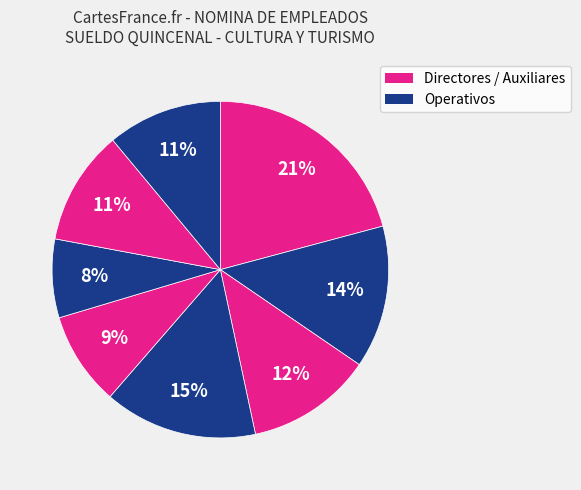

How many segments does this pie chart have?

8